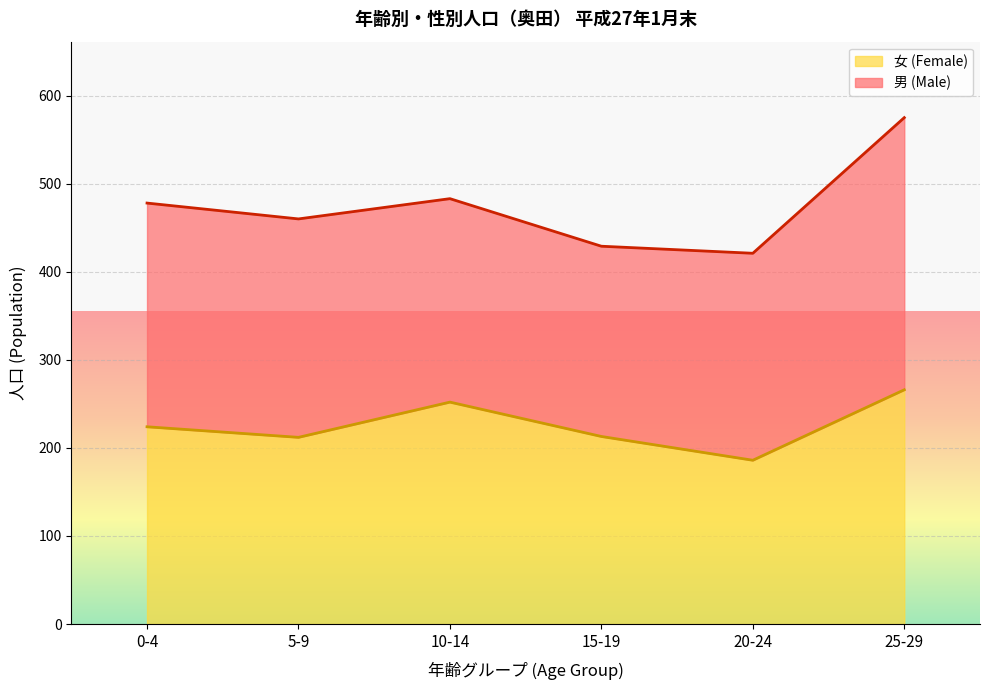

How many points are lower than both their immediate neighbors (excluding endpoints)?

2